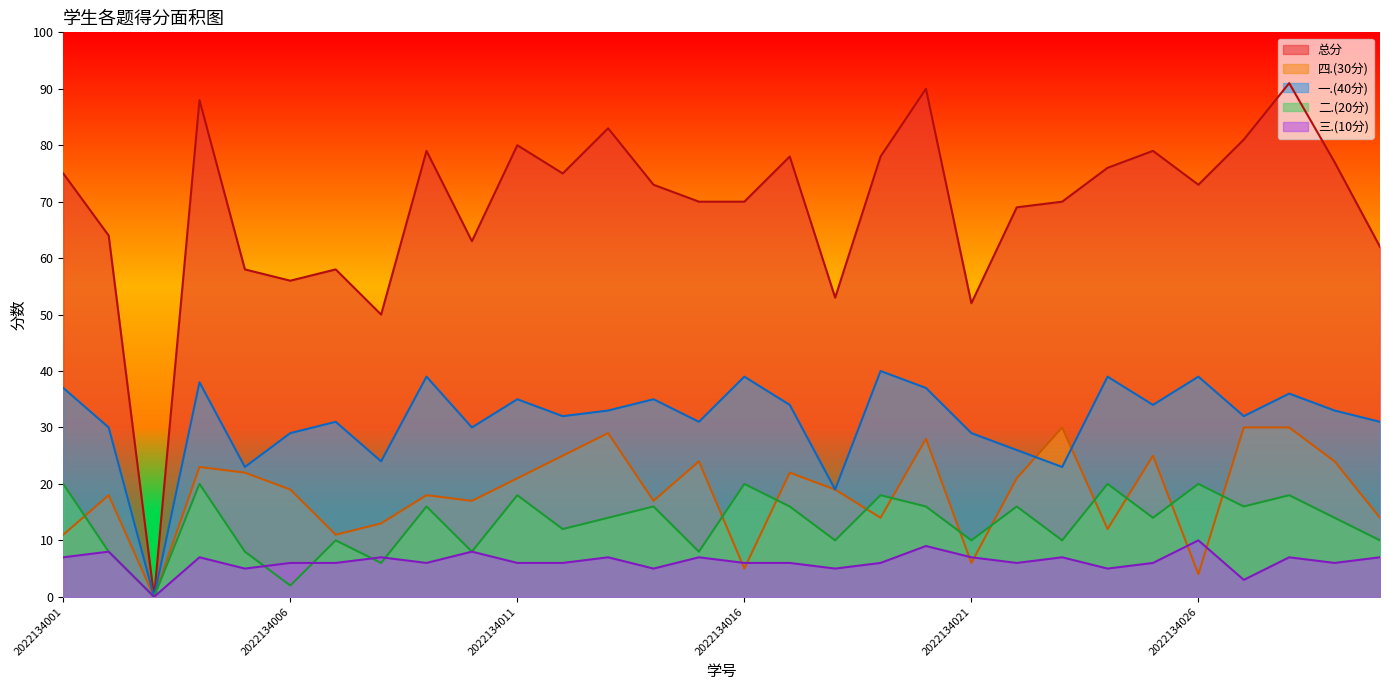

Reading right to left, extract all data points from this chart.

总分: 62	77	91	81	73	79	76	70	69	52	90	78	53	78	70	70	73	83	75	80	63	79	50	58	56	58	88	0	64	75
四.(30分): 14	24	30	30	4	25	12	30	21	6	28	14	19	22	5	24	17	29	25	21	17	18	13	11	19	22	23	0	18	11
一.(40分): 31	33	36	32	39	34	39	23	26	29	37	40	19	34	39	31	35	33	32	35	30	39	24	31	29	23	38	0	30	37
二.(20分): 10	14	18	16	20	14	20	10	16	10	16	18	10	16	20	8	16	14	12	18	8	16	6	10	2	8	20	0	8	20
三.(10分): 7	6	7	3	10	6	5	7	6	7	9	6	5	6	6	7	5	7	6	6	8	6	7	6	6	5	7	0	8	7